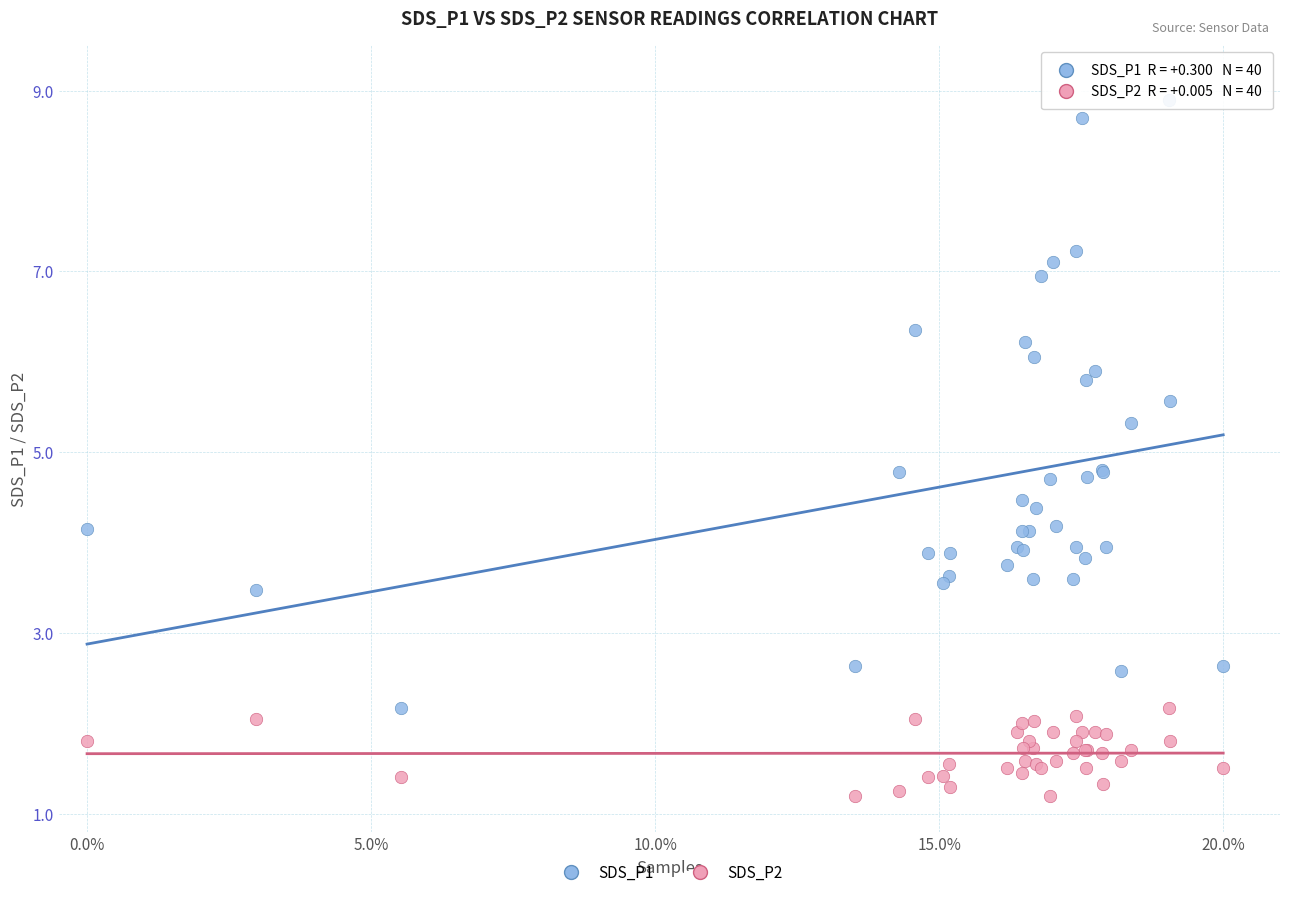

Which series contains the highest Y value?

SDS_P1